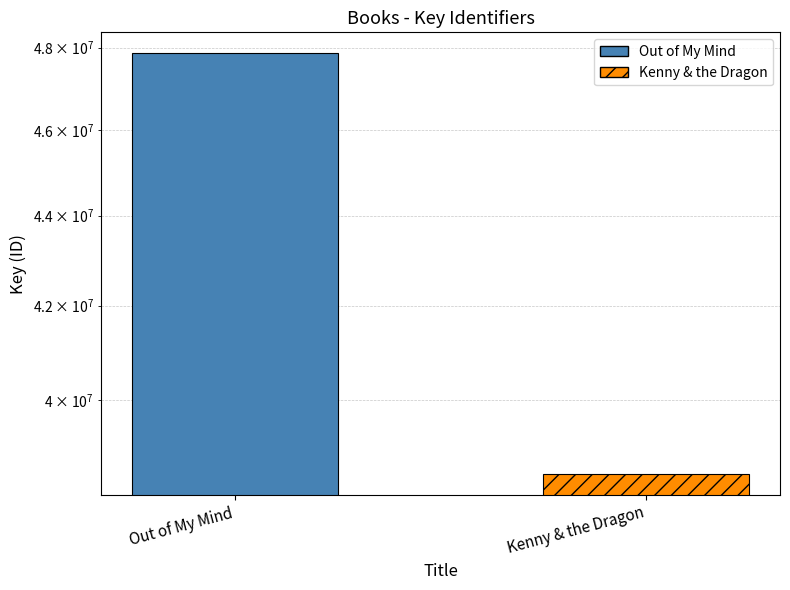

The value at Out of My Mind is 47856459. True or false?

True